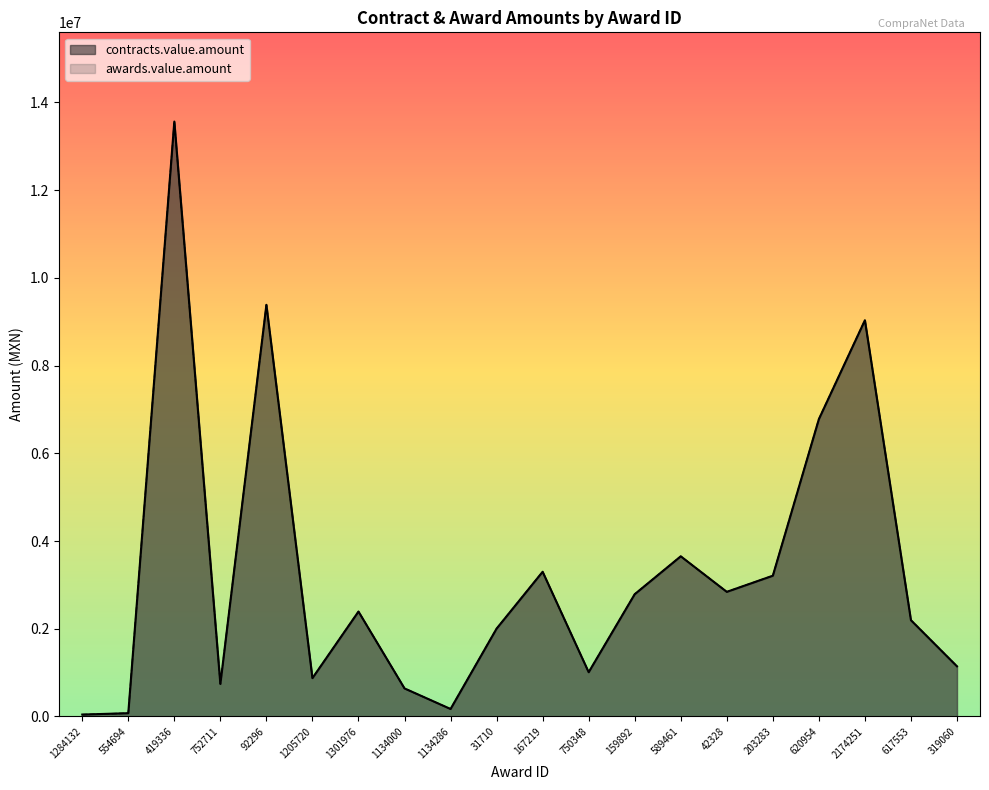

Where is the first local minimum for awards.value.amount?

752711